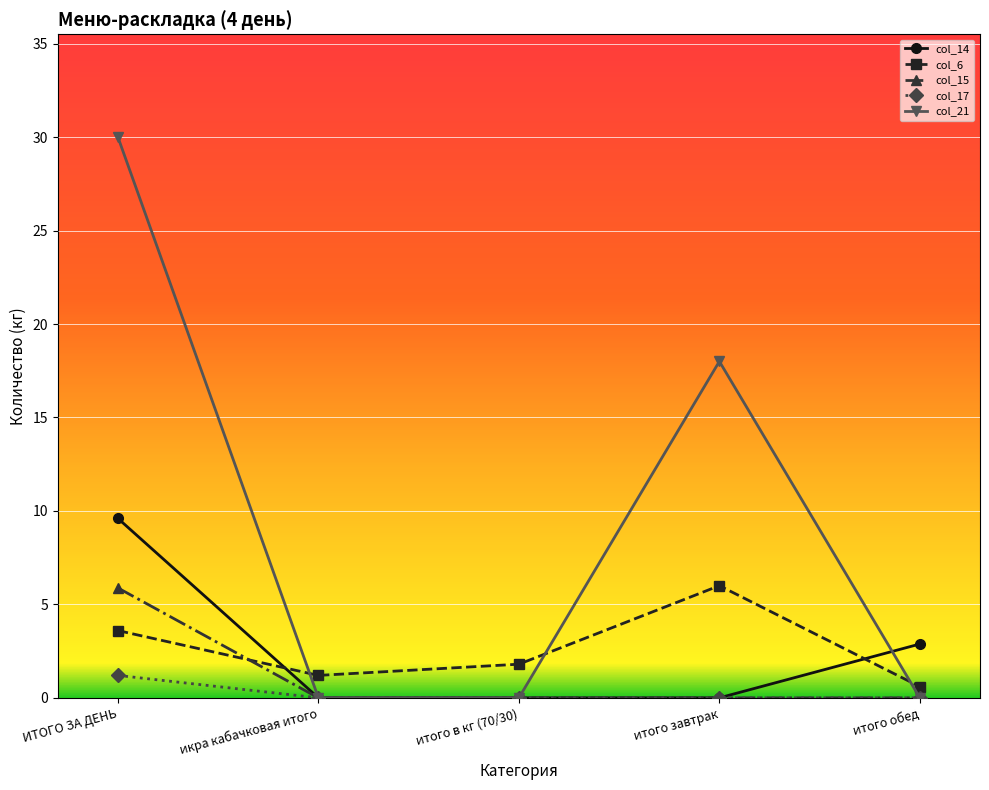

Is it true that col_14 equals 0.0 at итого завтрак?

True